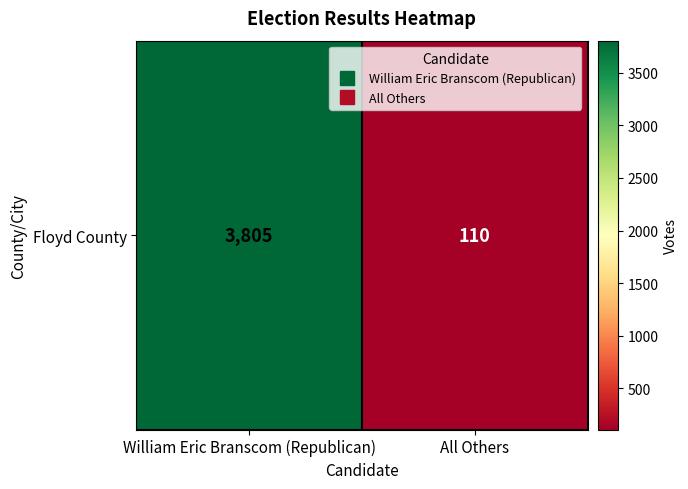

Reading right to left, what are all the values shown in this chart?

110	3805